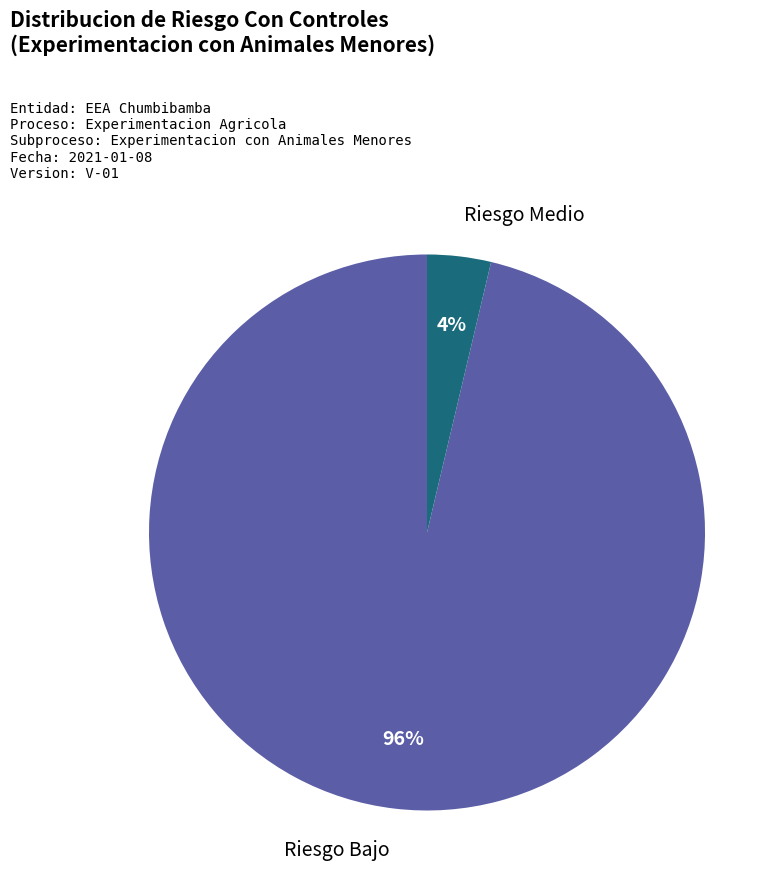

Between Riesgo Bajo and Riesgo Medio, which is larger?

Riesgo Bajo